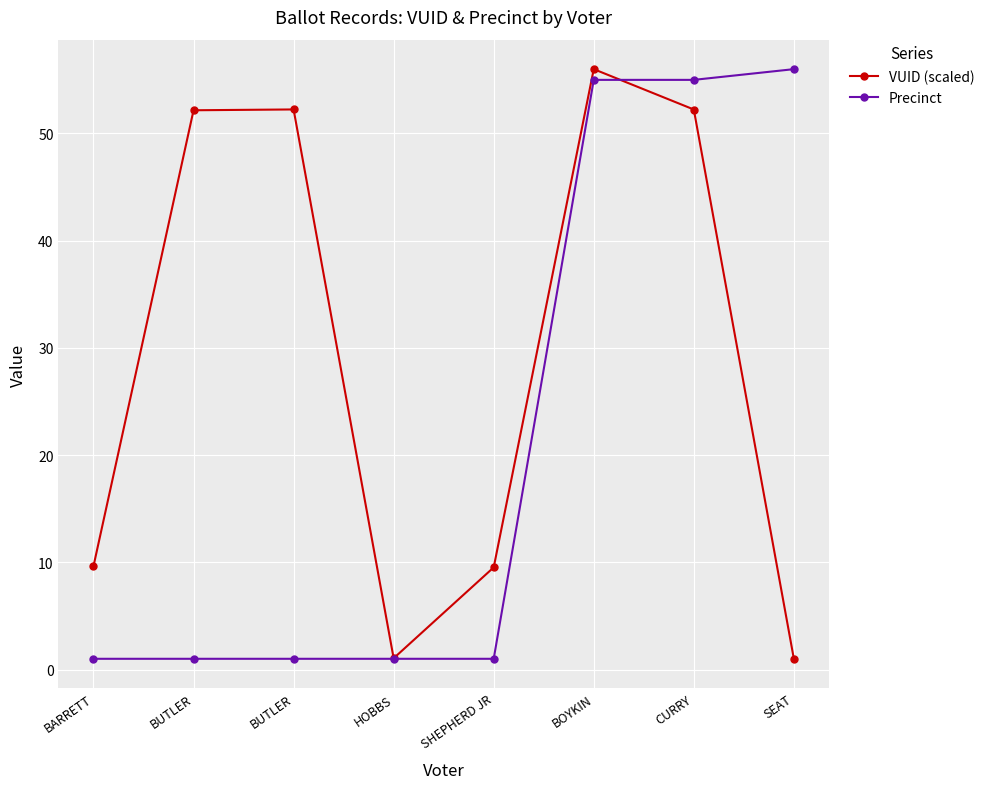

What is the maximum value shown in the chart?

56.0